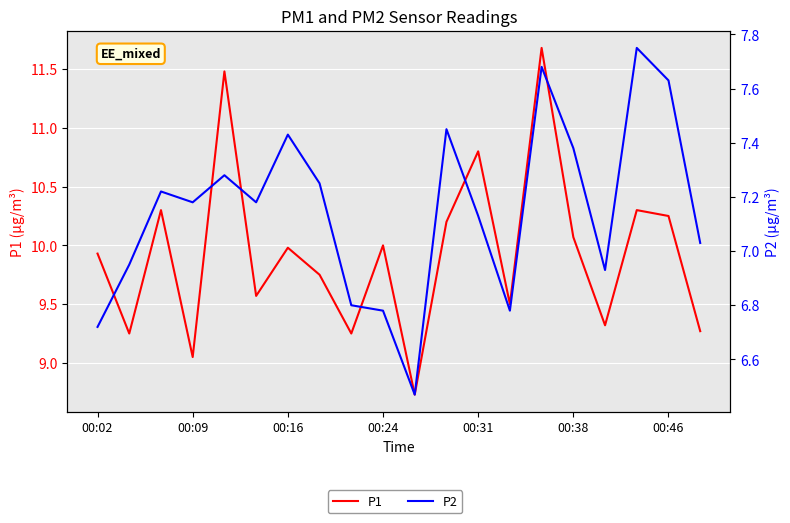

How many data points in P2 are less than 7?

7